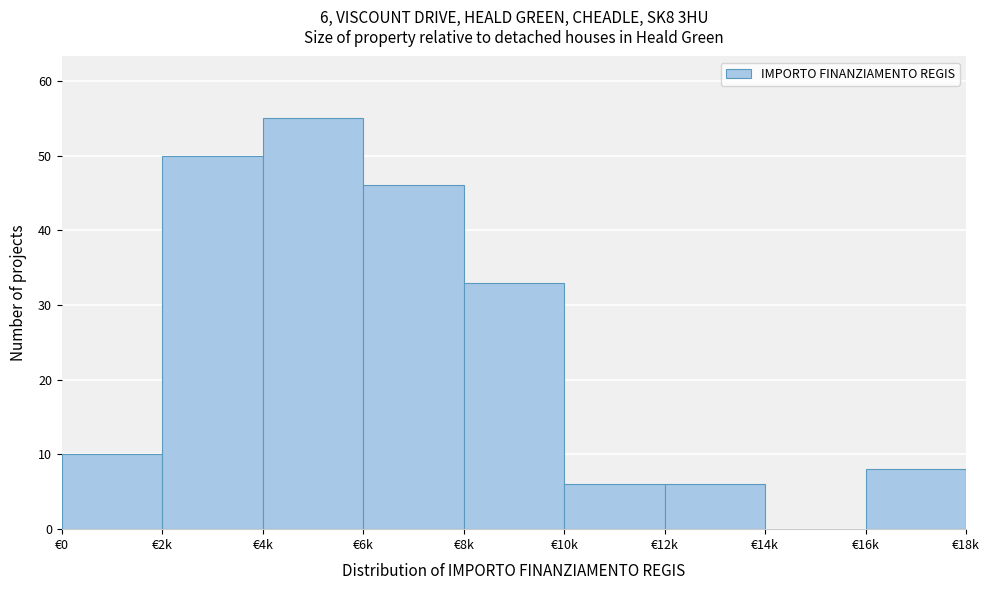

Reading left to right, transcribe all the data shown in this chart.

€0=10	€2k=50	€4k=55	€6k=46	€8k=33	€10k=6	€12k=6	€14k=0	€16k=8